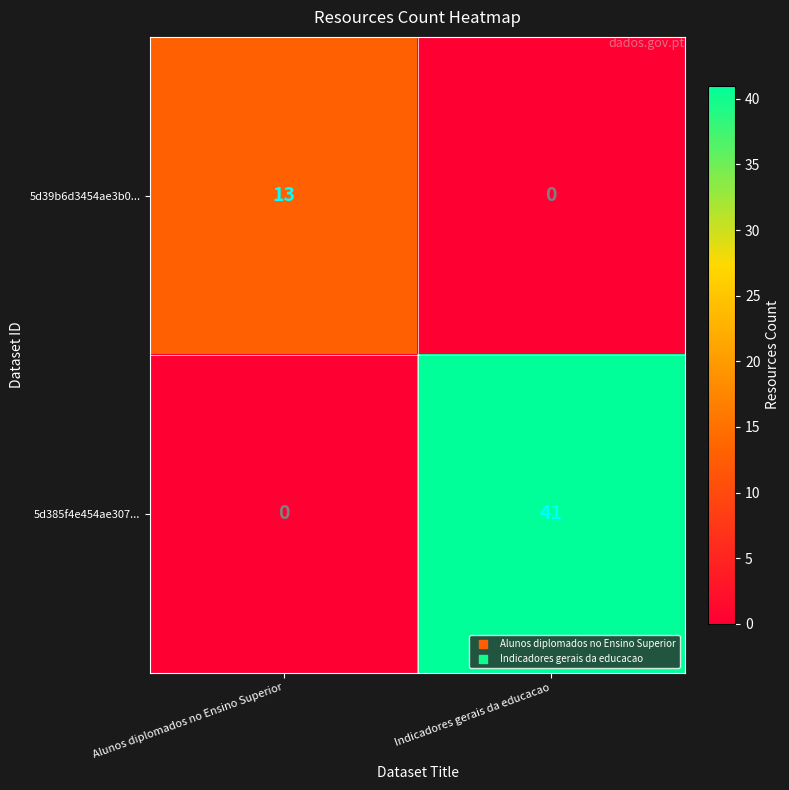

Count the number of data series in this chart.

2